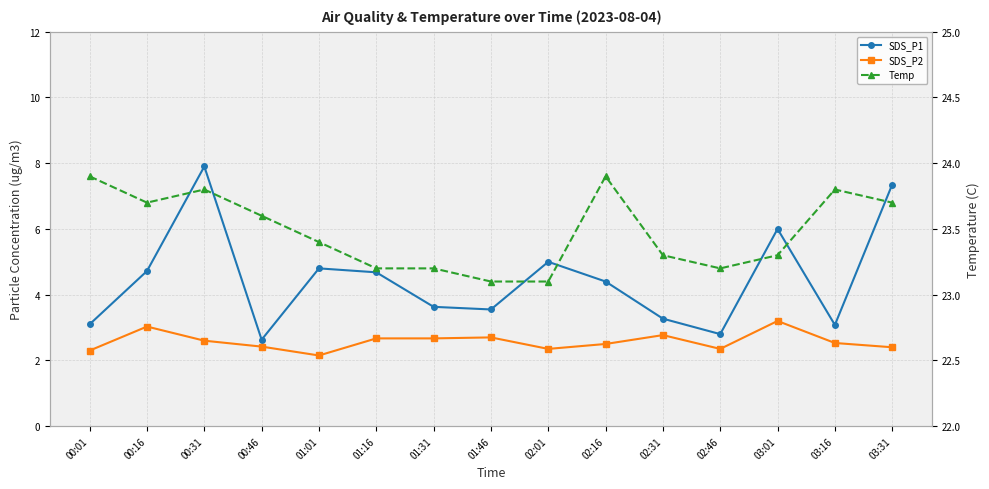

At which label is Temp closest to 23?

01:46